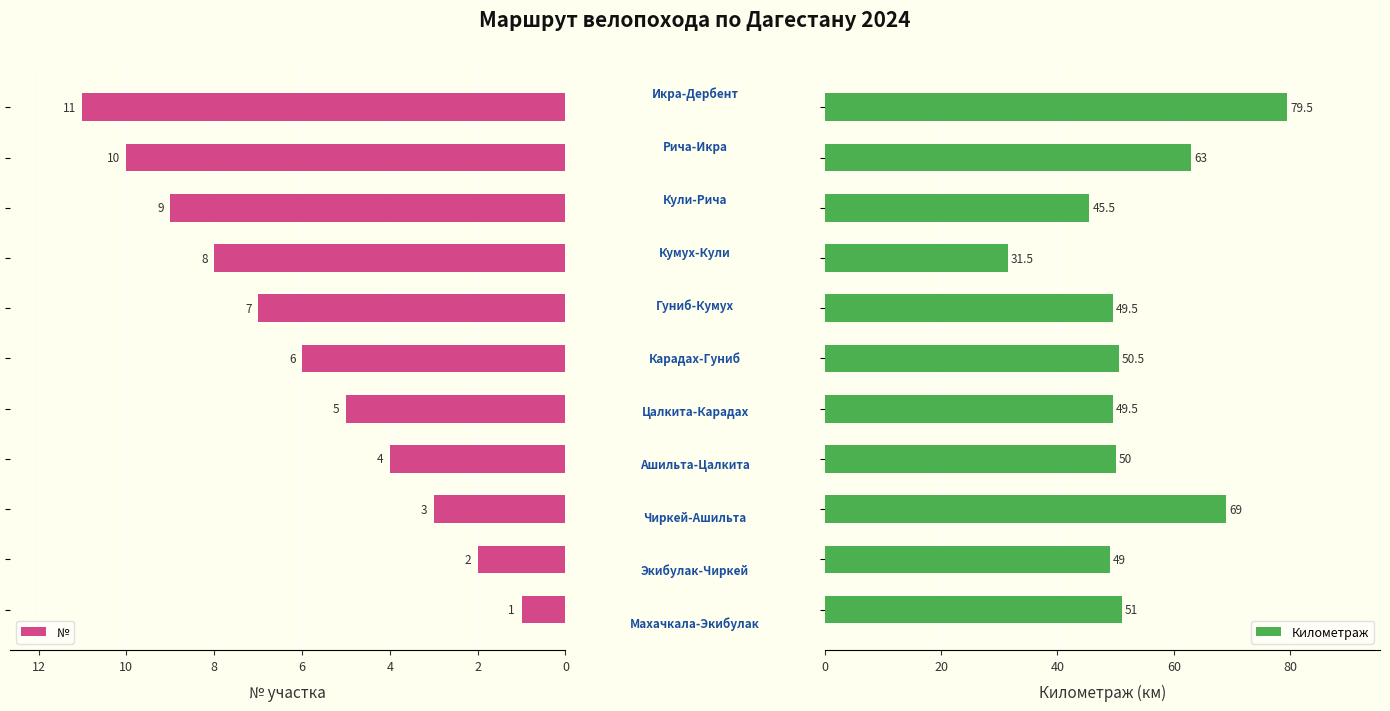

At 6, list the series in order from smallest to largest.

№, Километраж